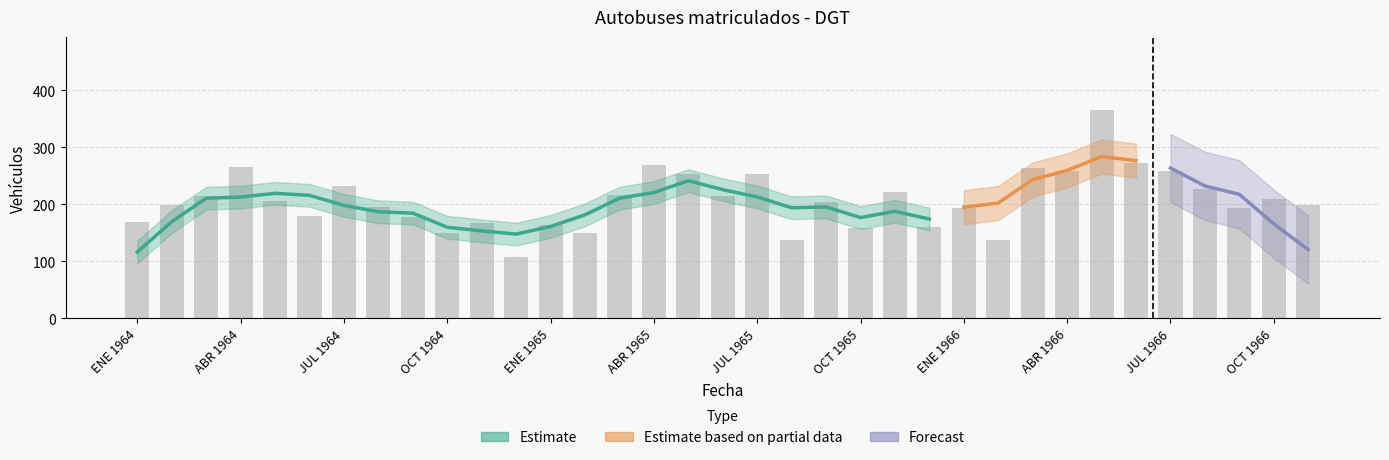

At which label does the data first exceed 205?

MAR 1964